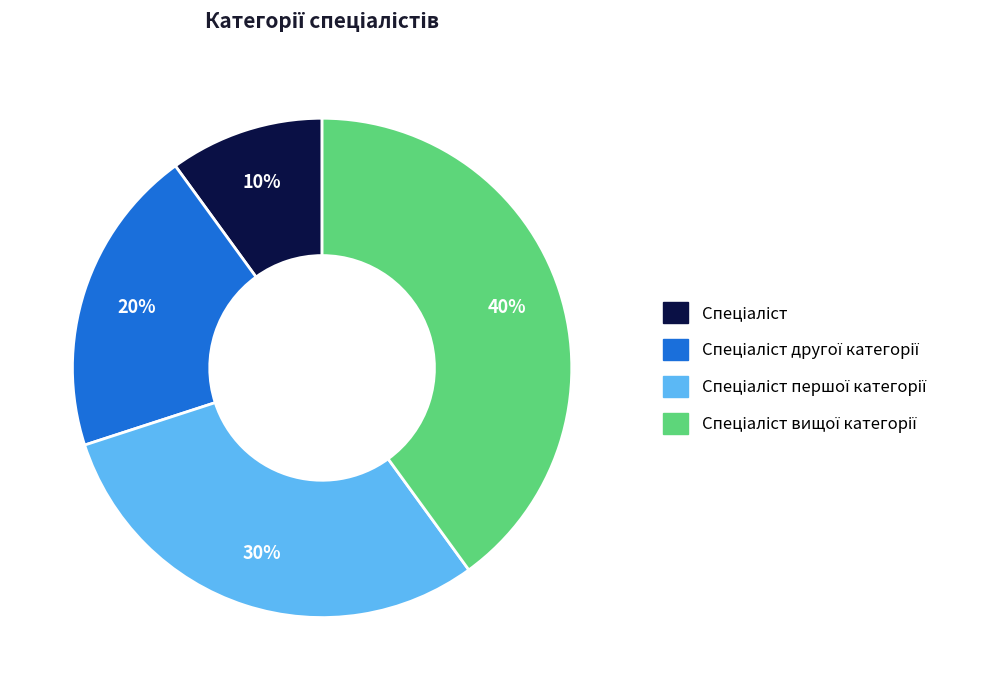

Is there any slice that represents more than half of the pie?

No